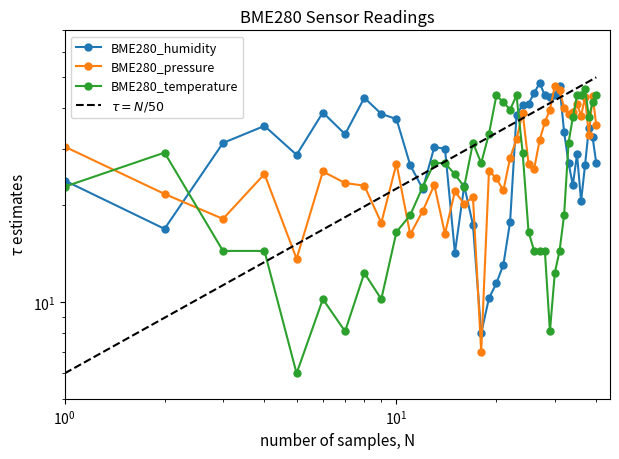

What is the minimum value shown in the chart?

6.0